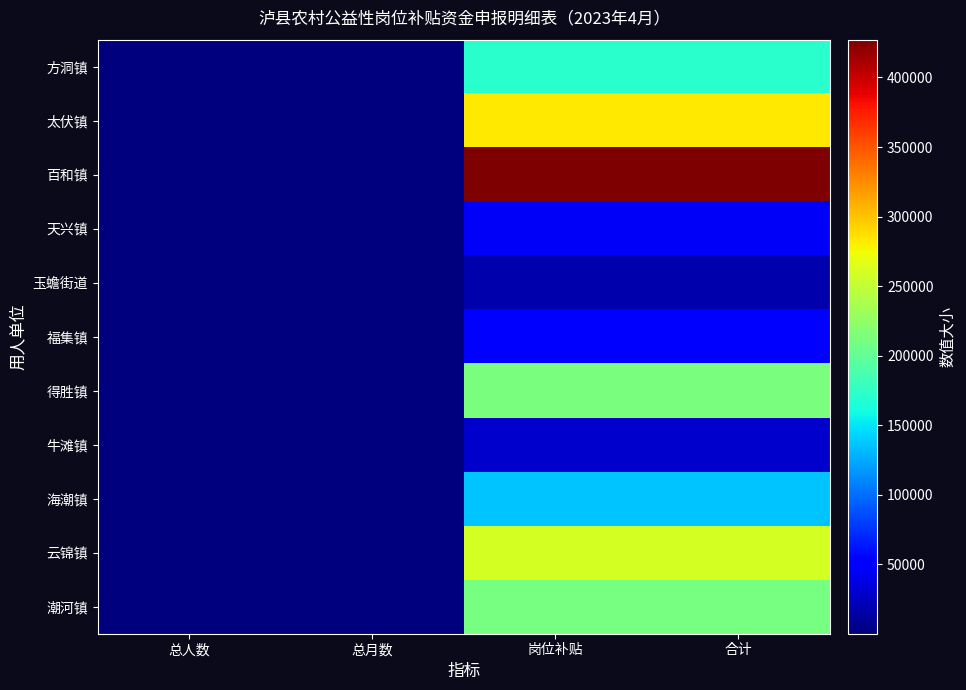

Reading right to left, transcribe all the data shown in this chart.

方洞镇: 合计=171200	岗位补贴=171200	总月数=214	总人数=107
太伏镇: 合计=283200	岗位补贴=283200	总月数=354	总人数=117
百和镇: 合计=427200	岗位补贴=427200	总月数=534	总人数=182
天兴镇: 合计=45600	岗位补贴=45600	总月数=57	总人数=57
玉蟾街道: 合计=16800	岗位补贴=16800	总月数=21	总人数=7
福集镇: 合计=51200	岗位补贴=51200	总月数=64	总人数=64
得胜镇: 合计=212800	岗位补贴=212800	总月数=266	总人数=89
牛滩镇: 合计=30000	岗位补贴=30000	总月数=36	总人数=14
海潮镇: 合计=136000	岗位补贴=136000	总月数=170	总人数=87
云锦镇: 合计=259200	岗位补贴=259200	总月数=324	总人数=108
潮河镇: 合计=211200	岗位补贴=211200	总月数=264	总人数=88